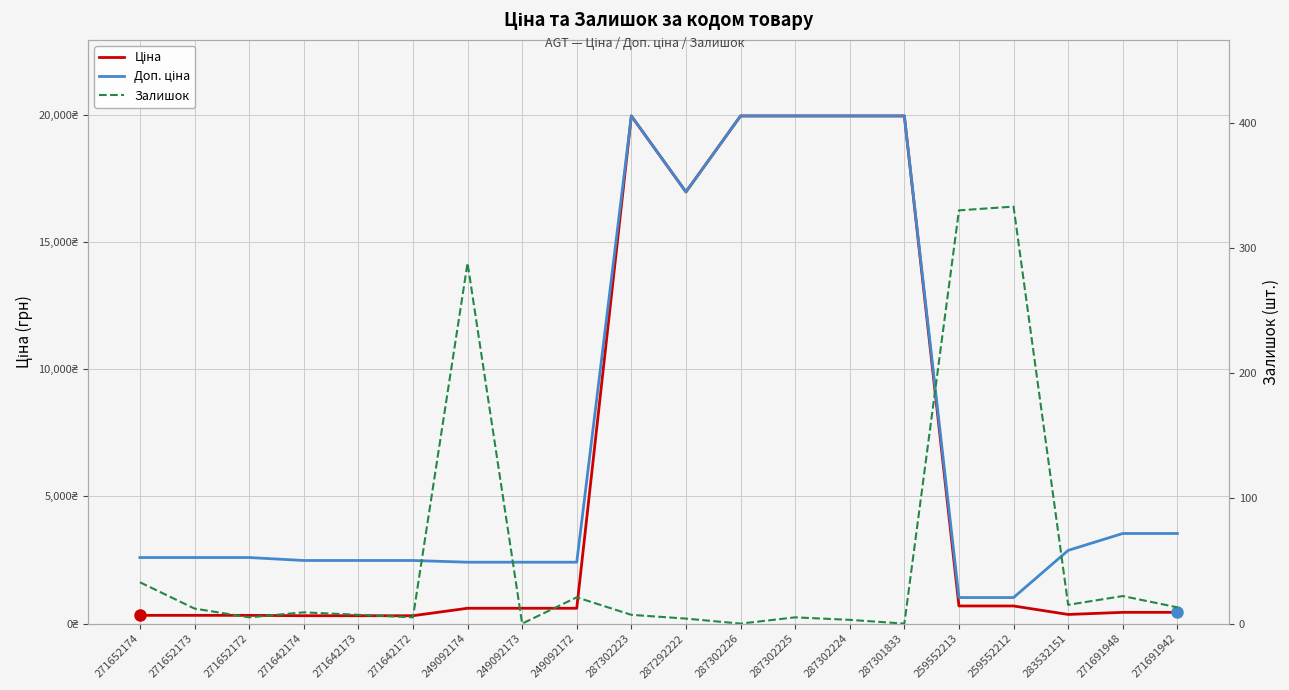

What is the difference between the highest and lowest values at 287302224?

19961.2